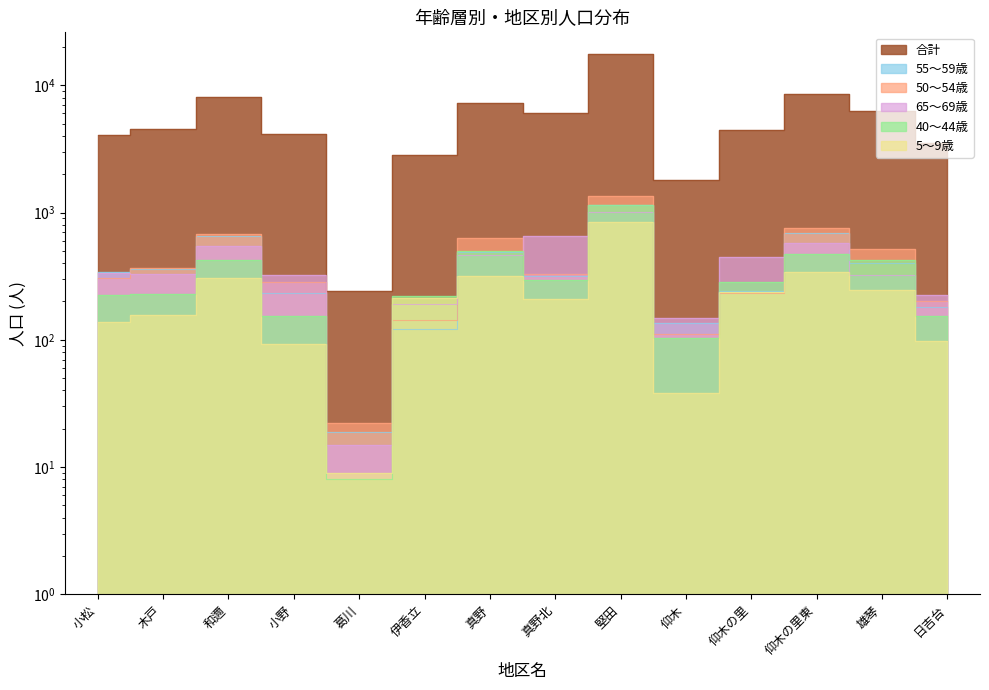

Reading left to right, list all the values displayed in this chart.

合計: 4067	4504	8132	4170	241	2841	7264	6064	17718	1814	4458	8499	6274	3504
55～59歳: 339	363	651	232	19	121	490	317	1148	135	242	694	403	182
5～9歳: 137	157	306	93	9	214	315	208	842	38	238	340	246	98
40～44歳: 223	229	420	155	8	222	498	294	1151	103	284	471	425	154
65～69歳: 333	329	545	320	15	191	460	658	1010	147	451	578	322	224
50～54歳: 308	367	683	282	22	142	634	329	1340	111	234	755	513	200